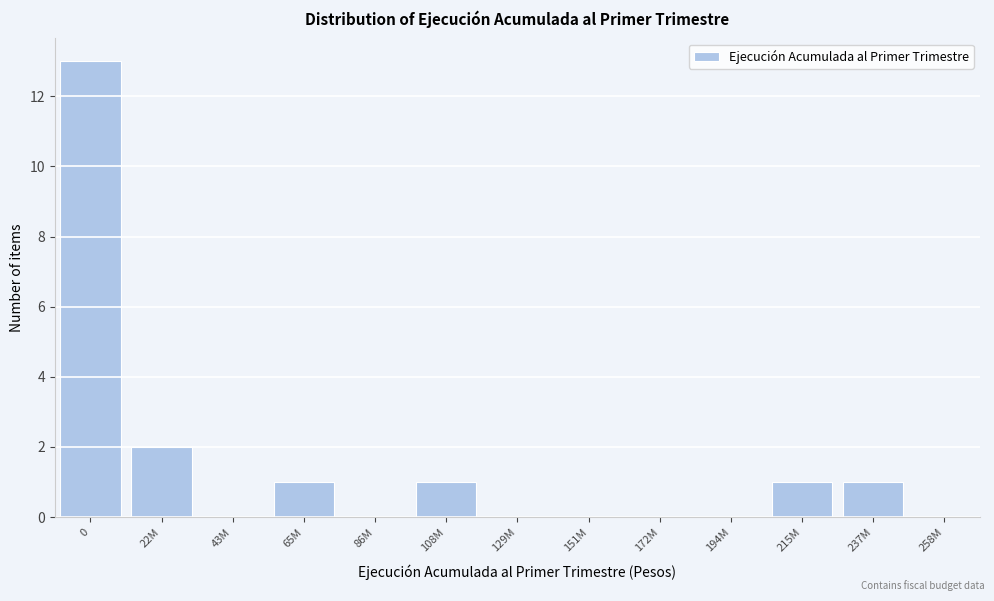

Reading left to right, transcribe all the data shown in this chart.

0=13	22M=2	43M=0	65M=1	86M=0	108M=1	129M=0	151M=0	172M=0	194M=0	215M=1	237M=1